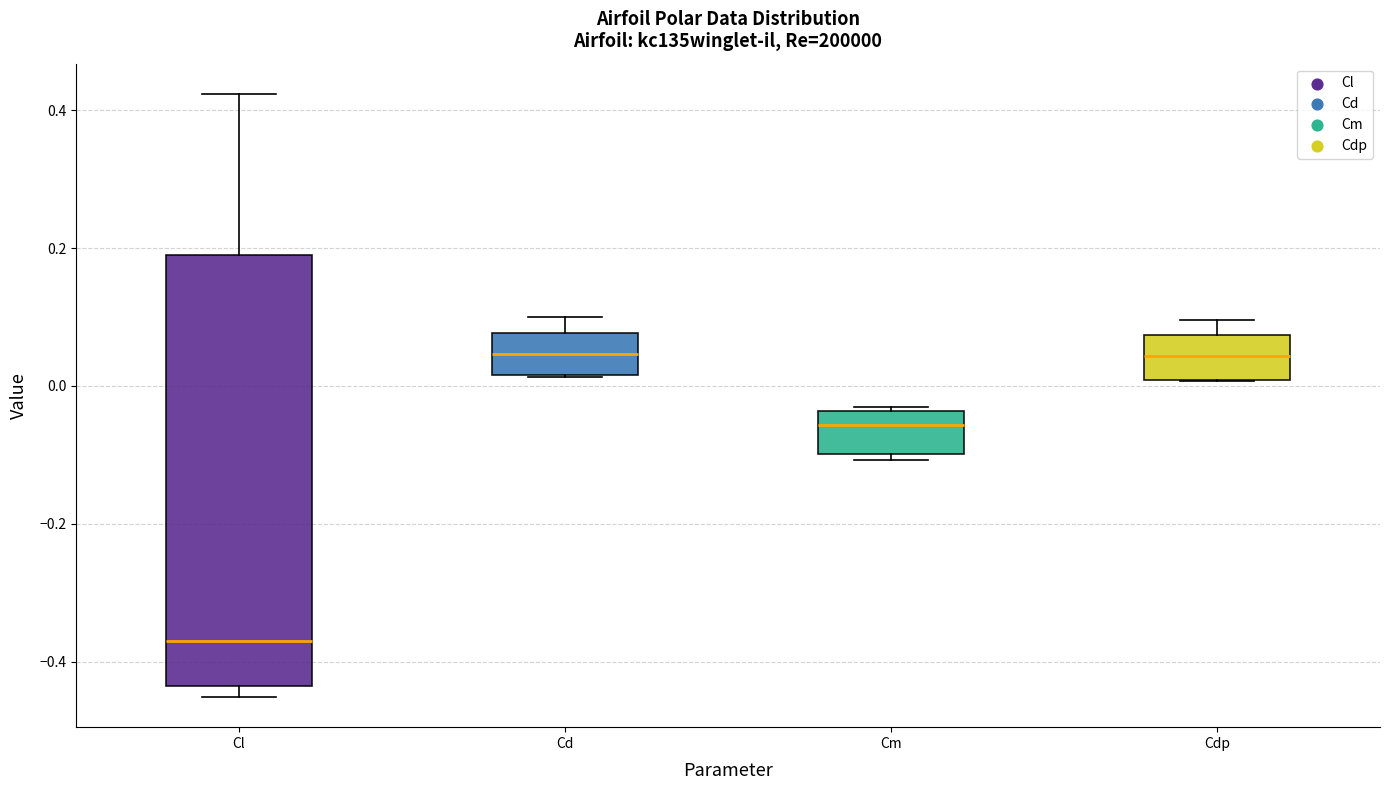

Where does the median line of the box for Cd sit on the y-axis? The values are not printed on the chart, so give them approximately, as read against the axis.

0.04